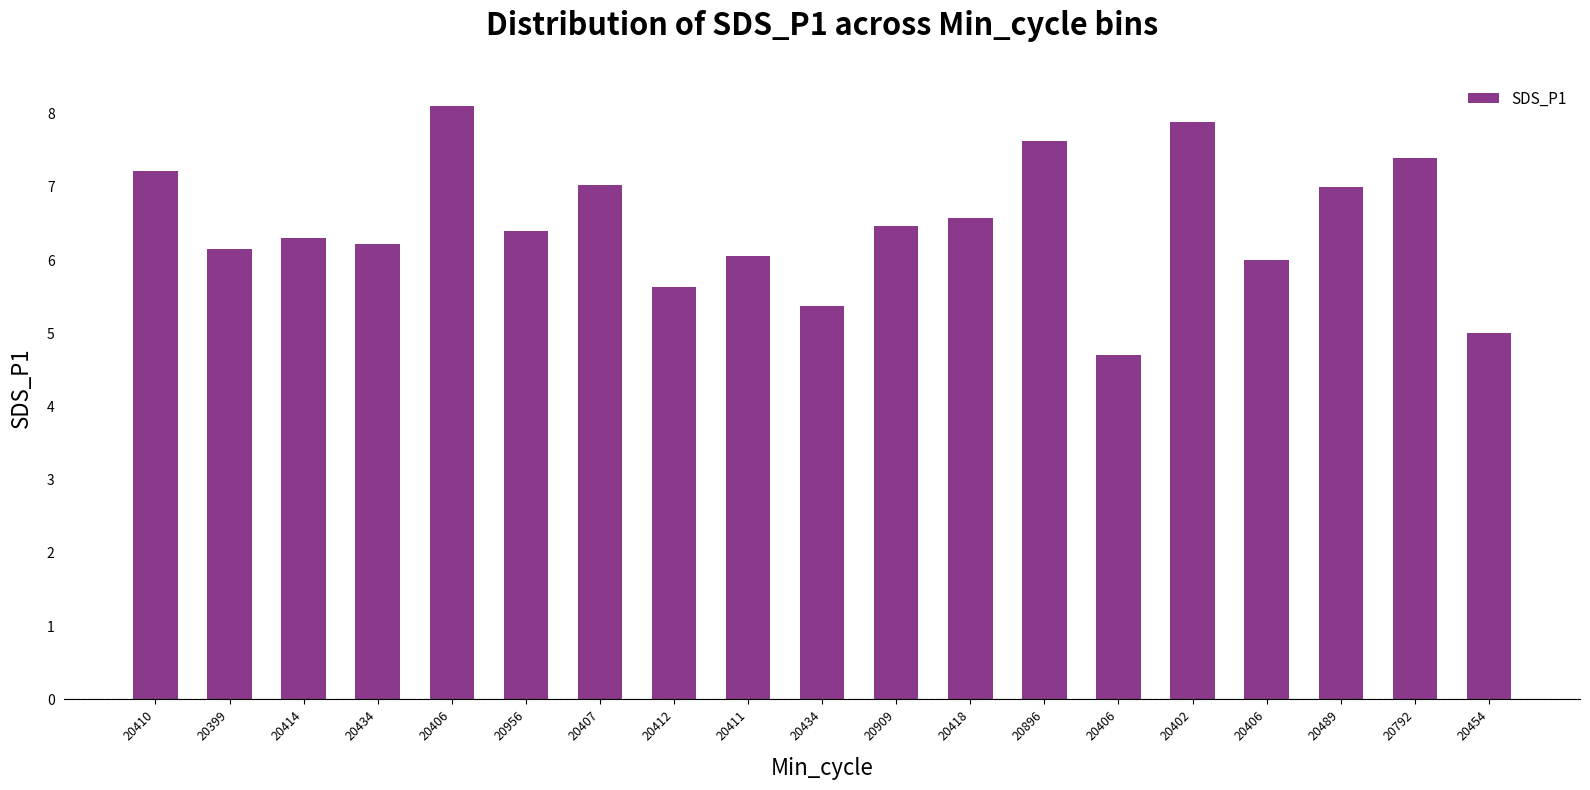

Are the bars grouped side by side (vs. stacked)?

No